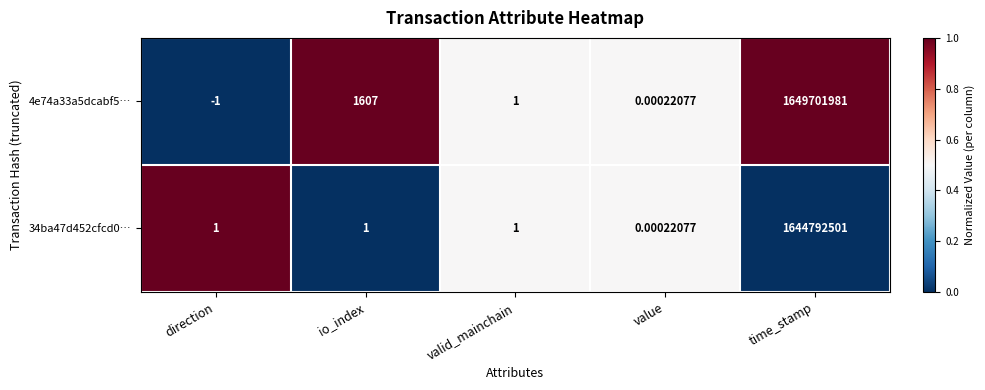

At how many categories does at least one series exceed 0?

5